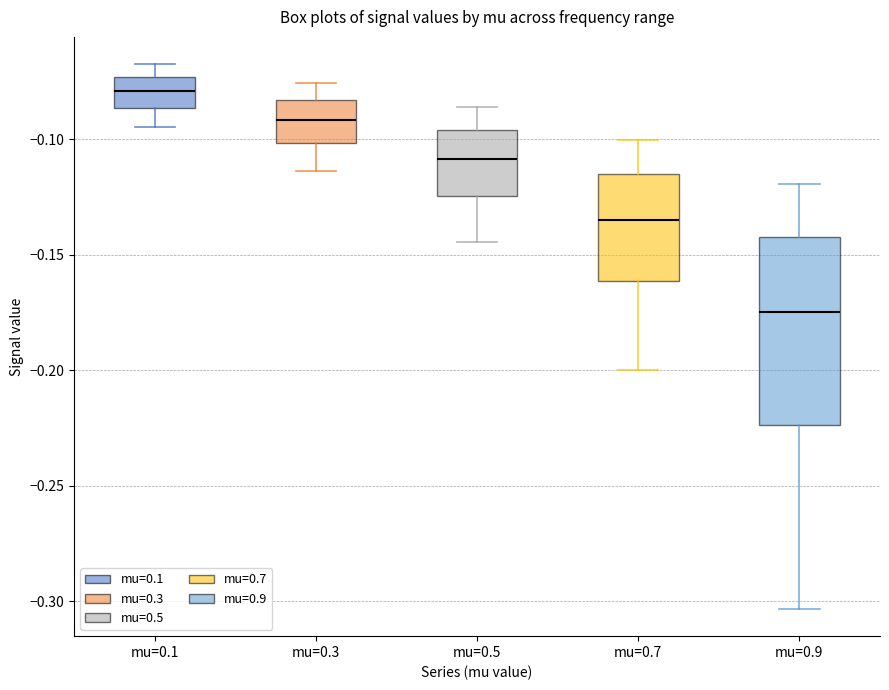

Where is the upper edge of the box for mu=0.7 on the y-axis? The values are not printed on the chart, so give them approximately, as read against the axis.

-0.115